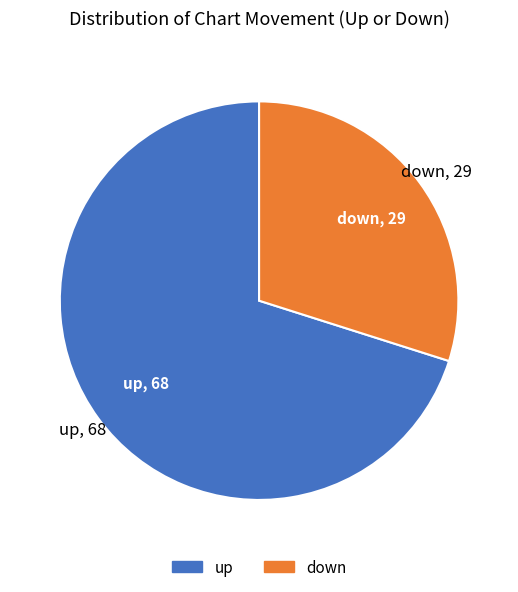

What is the smallest slice in the pie chart?

down